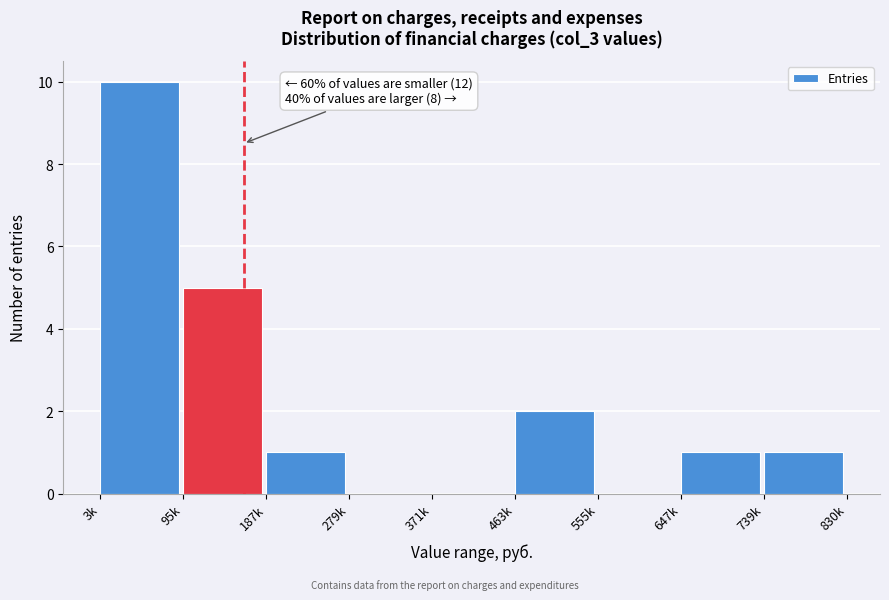

Reading left to right, extract all data points from this chart.

3k=10	95k=5	187k=1	279k=0	371k=0	463k=2	555k=0	647k=1	739k=1